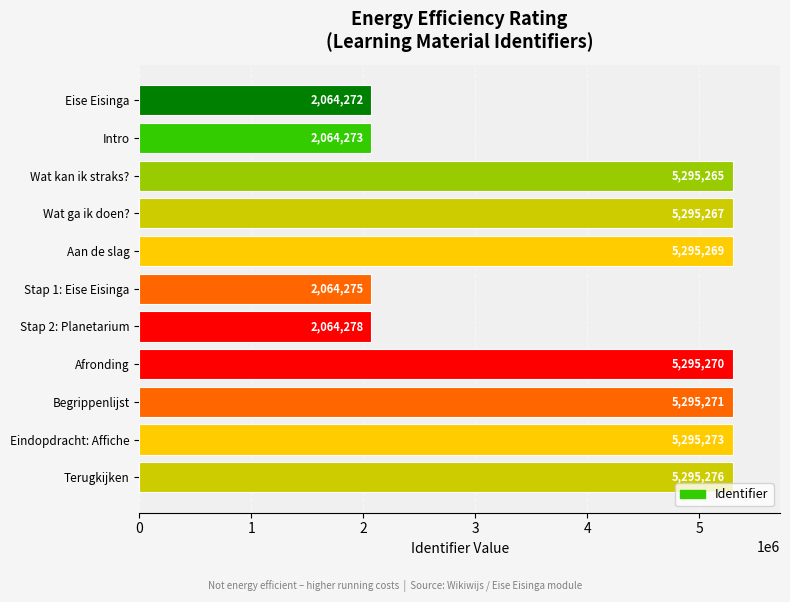

What is the difference between the maximum and minimum values?

3231004